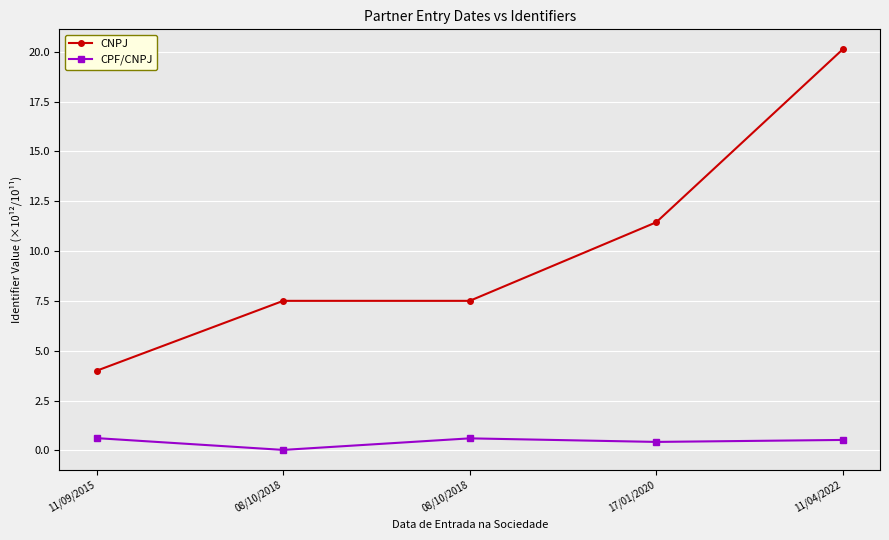

Which series changed the most between 11/09/2015 and 17/01/2020?

CNPJ